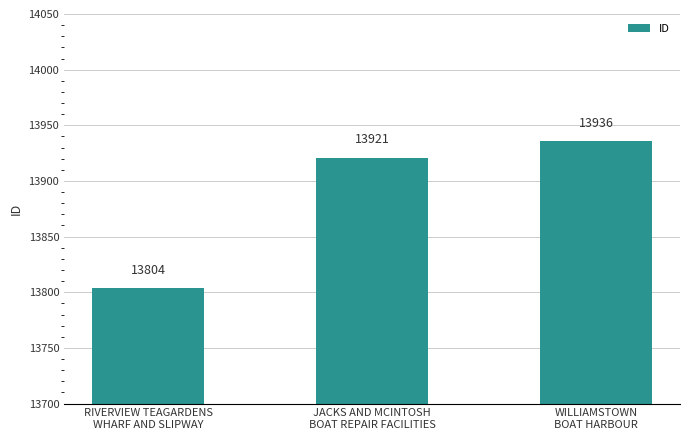

Does the chart contain stacked bars?

No